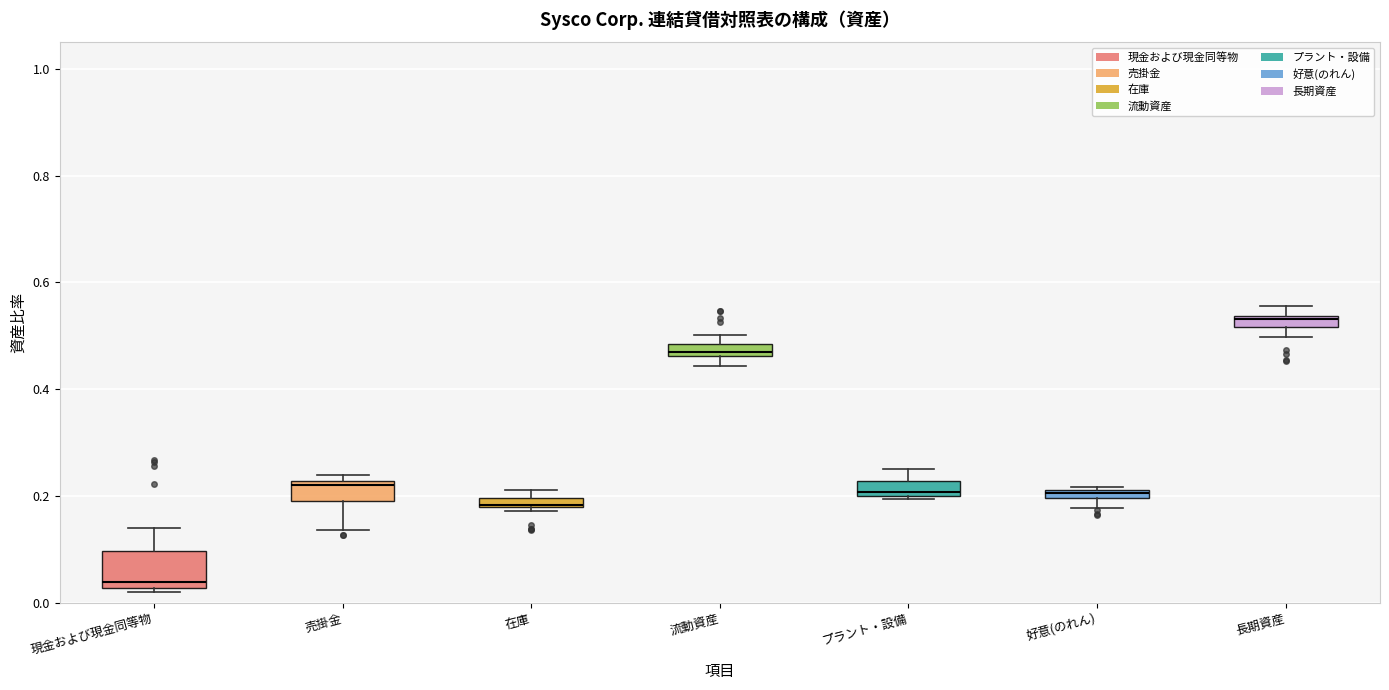

Which box has the highest median line?

長期資産